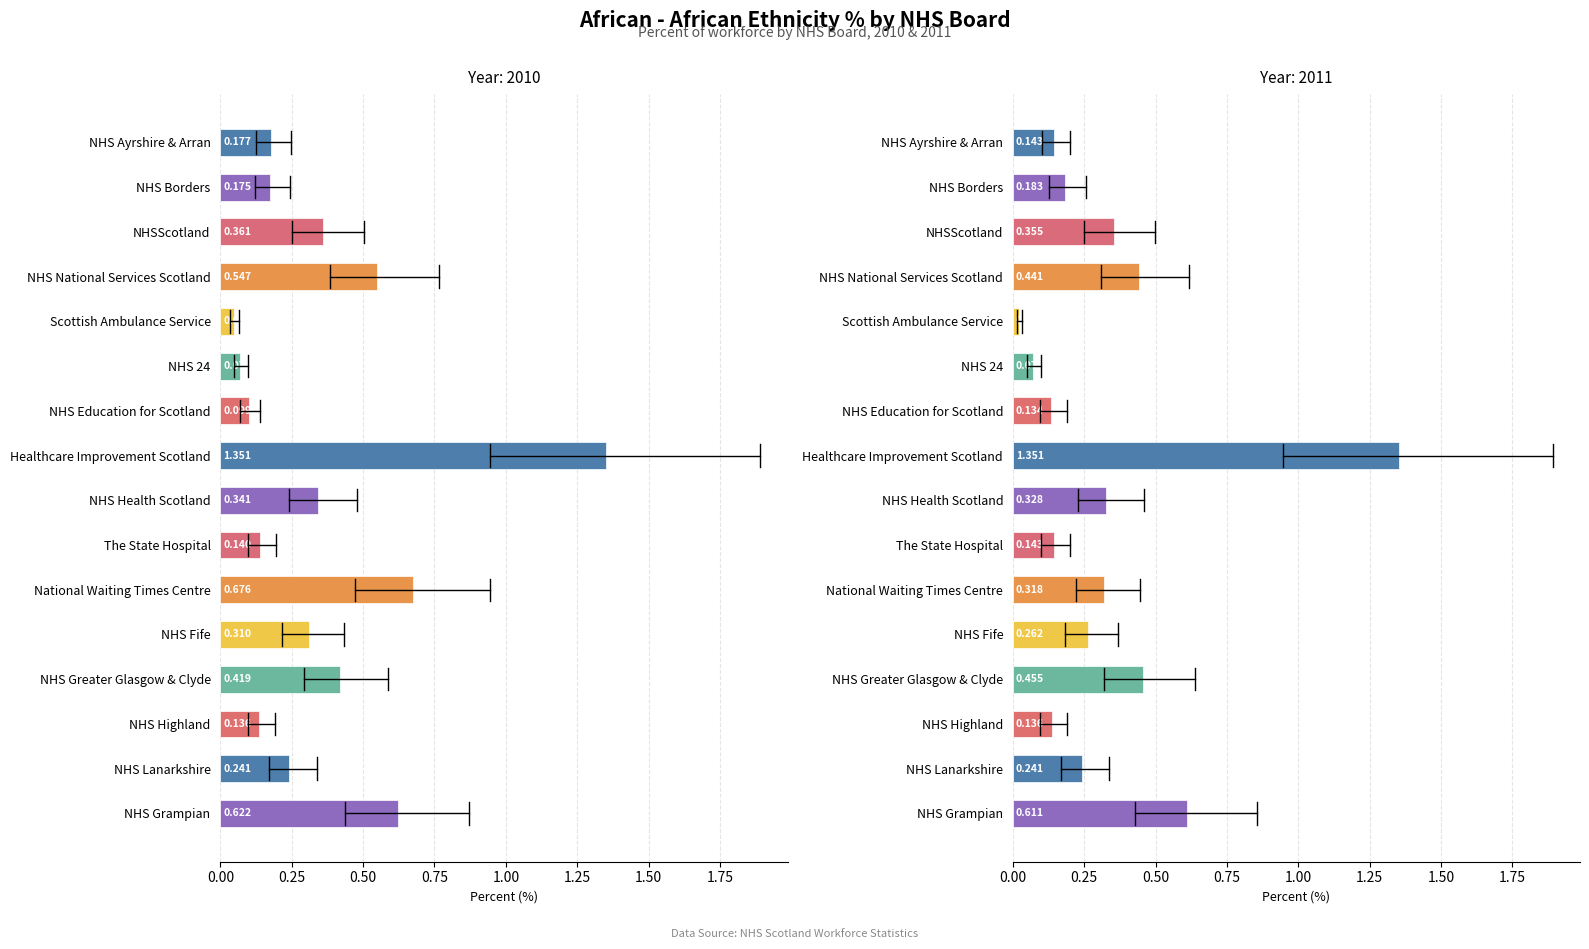

Are the bars horizontal?

Yes